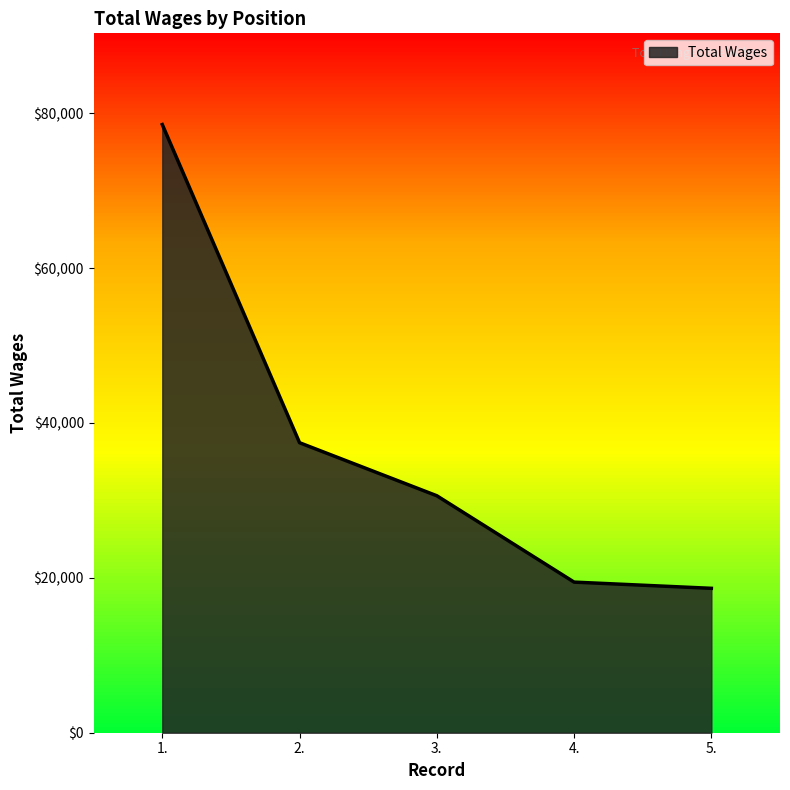

The value at 3. is 50956. True or false?

False